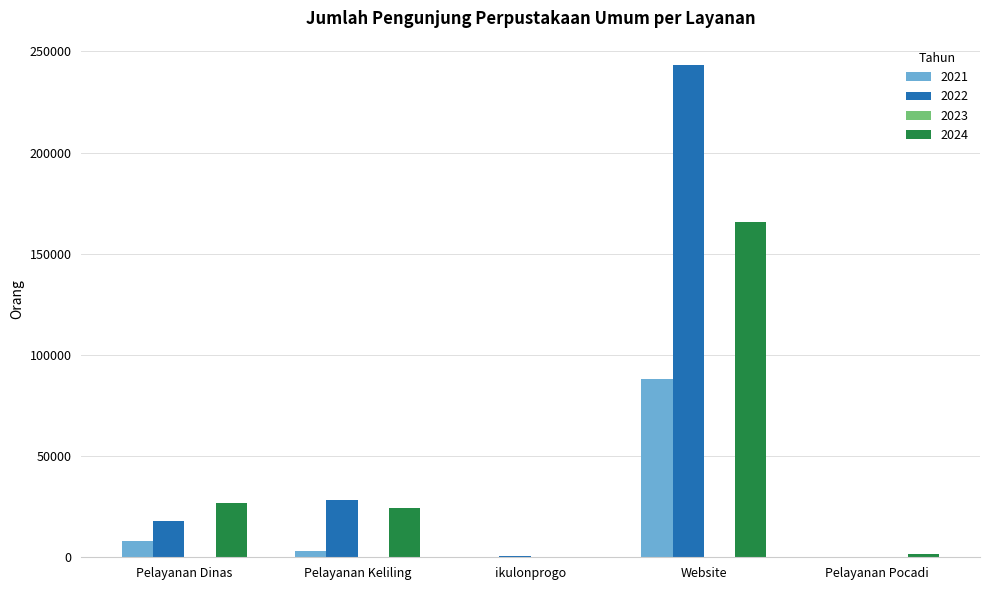

At which label is 2021 closest to 44037?

Pelayanan Dinas